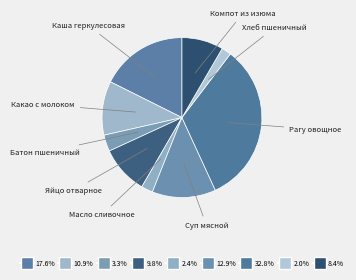

Rank the categories by value from highest to lowest.

Рагу овощное, Каша геркулесовая, Суп мясной, Какао с молоком, Яйцо отварное, Компот из изюма, Батон пшеничный, Масло сливочное, Хлеб пшеничный